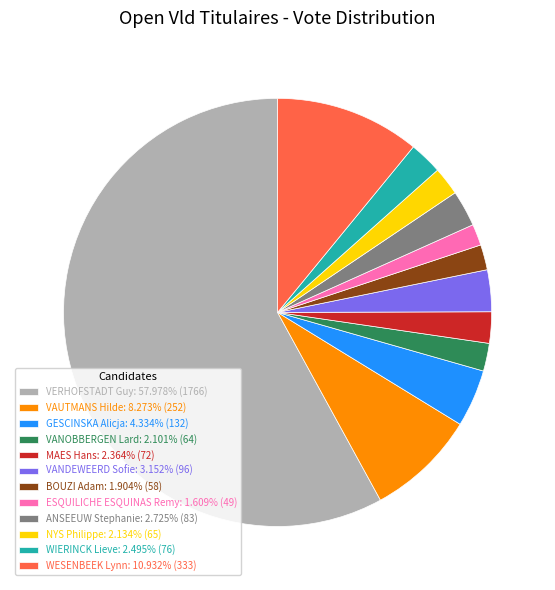

What is the ratio of the value at ESQUILICHE ESQUINAS Remy to the value at MAES Hans?

0.7